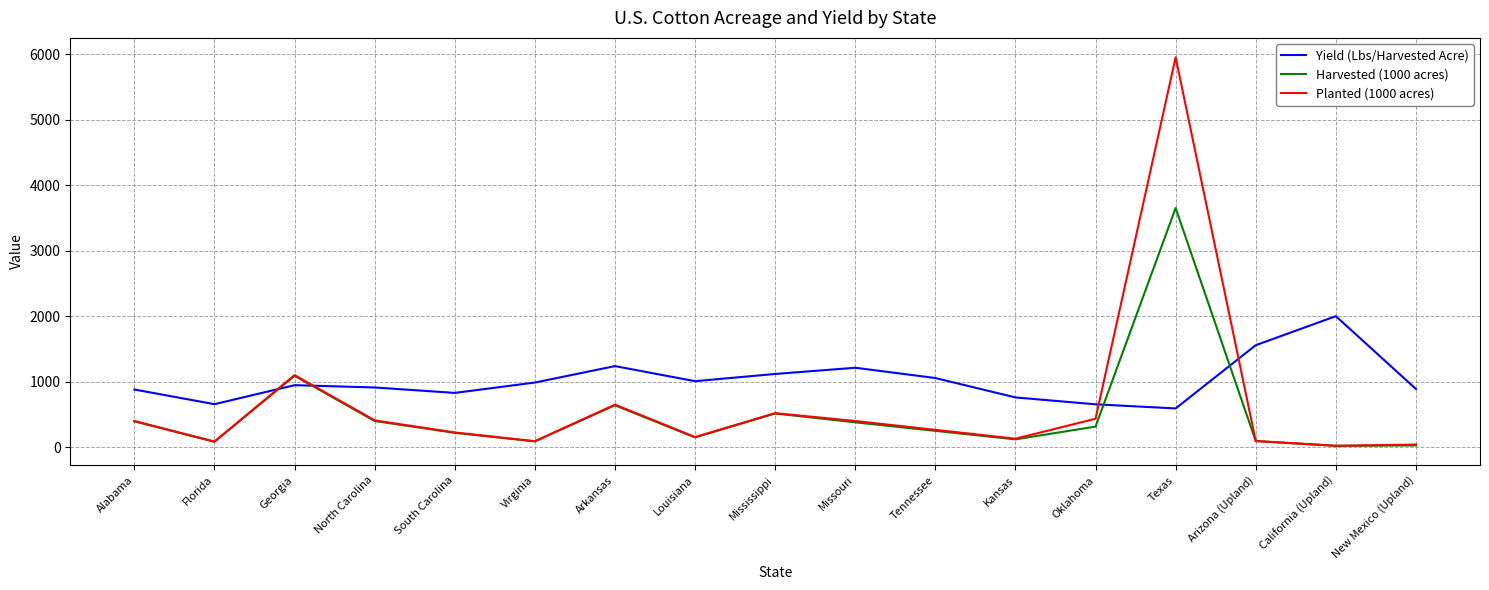

In Planted (1000 acres), how many points are higher than both neighbors (excluding endpoints)?

4